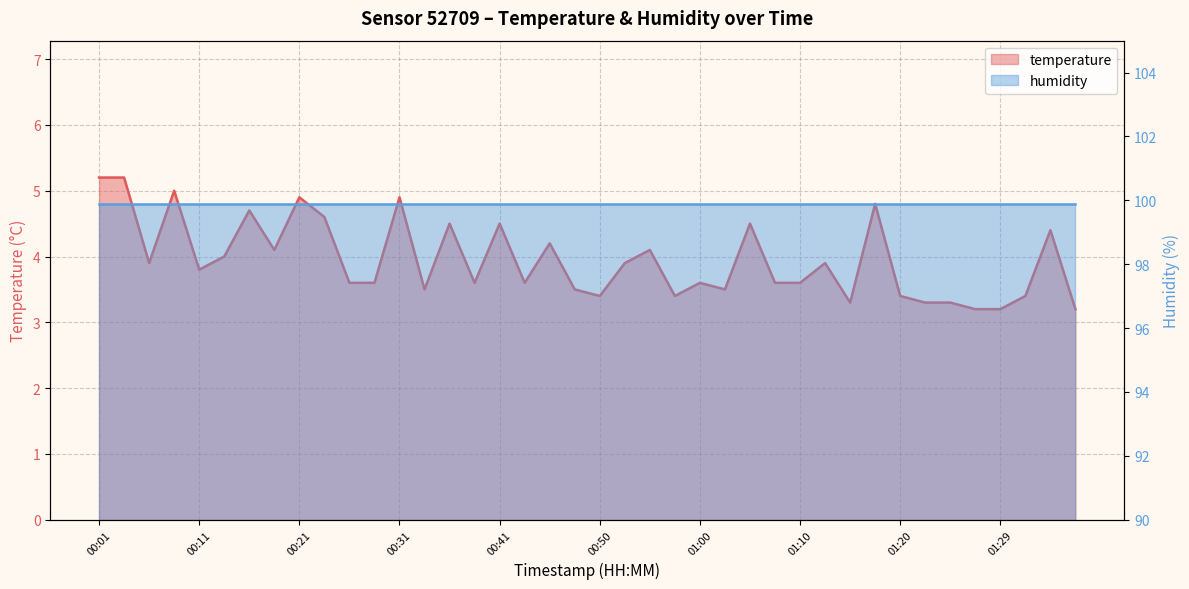

Approximately how many times larger is the value at 01:32 compared to 01:27?

1.1